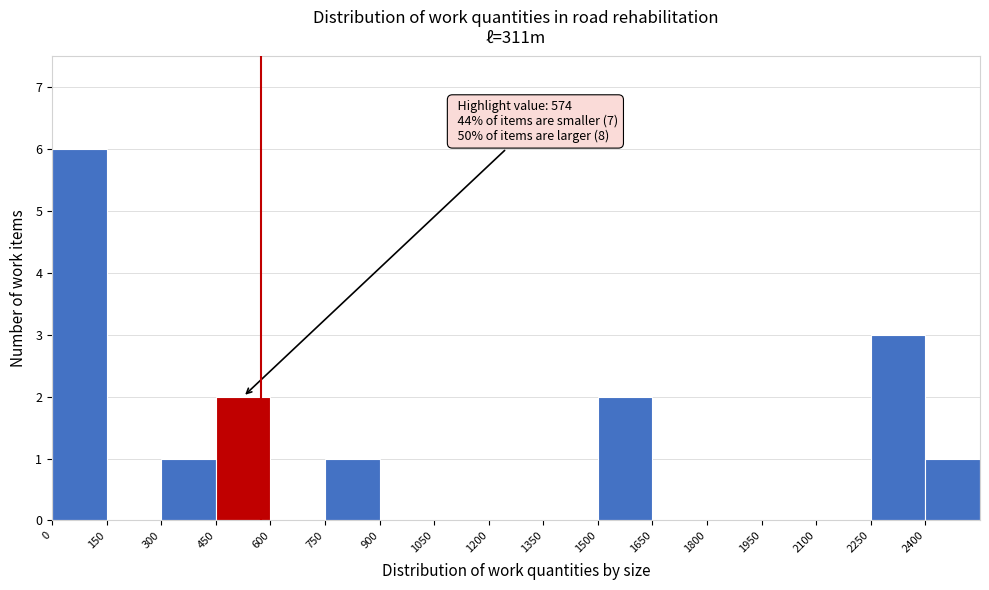

Which range on the x-axis has the tallest bar?

0 to 150